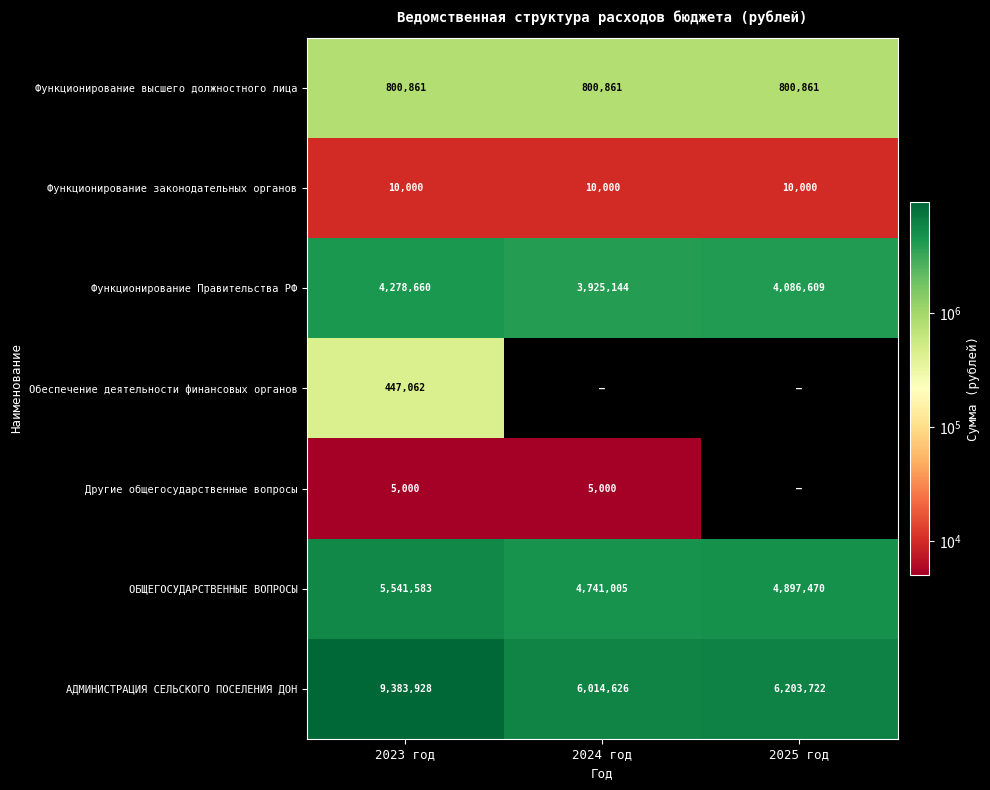

Which category has the highest value across all series?

2023 год